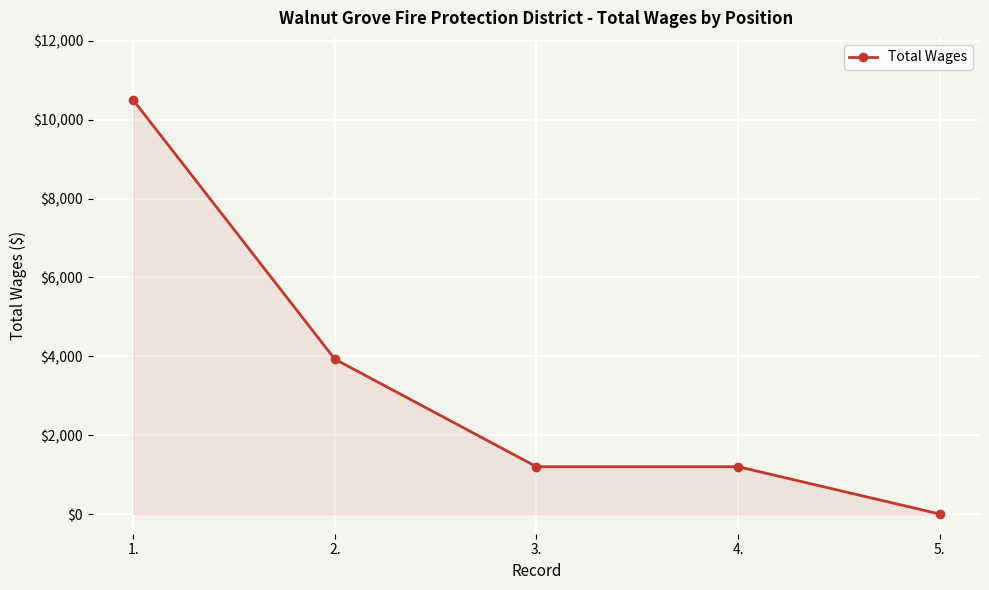

Reading left to right, what are all the values shown in this chart?

10500	3928	1200	1200	0